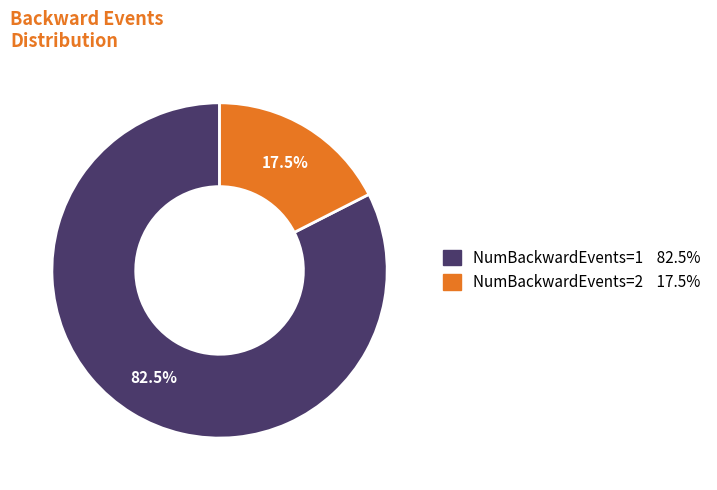

Does any single category account for the majority?

Yes